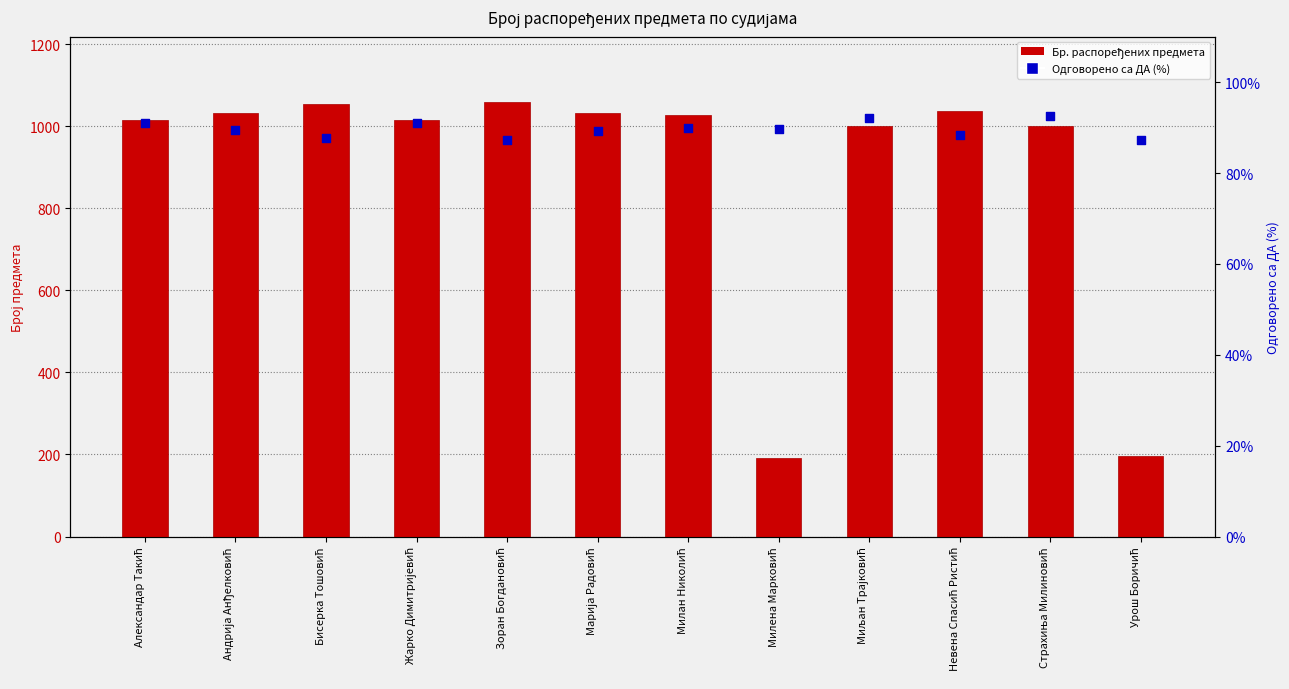

Which series has the largest total across all categories?

Бр. распоређених предмета